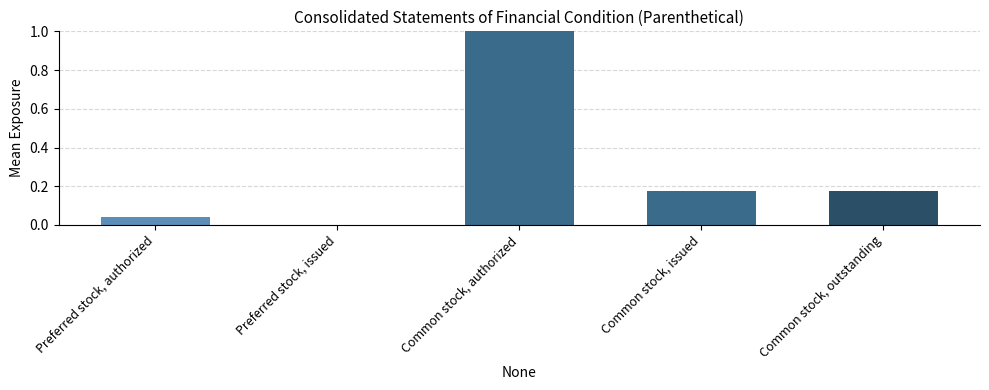

True or false: the data shows 0.0 at Preferred stock, authorized.

True